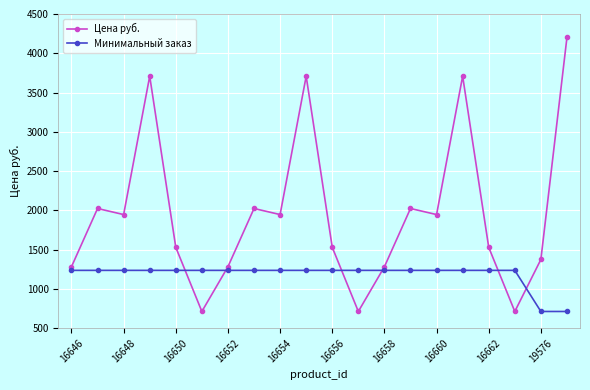

Which series ends up on top after the final intersection of Цена руб. and Минимальный заказ?

Цена руб.